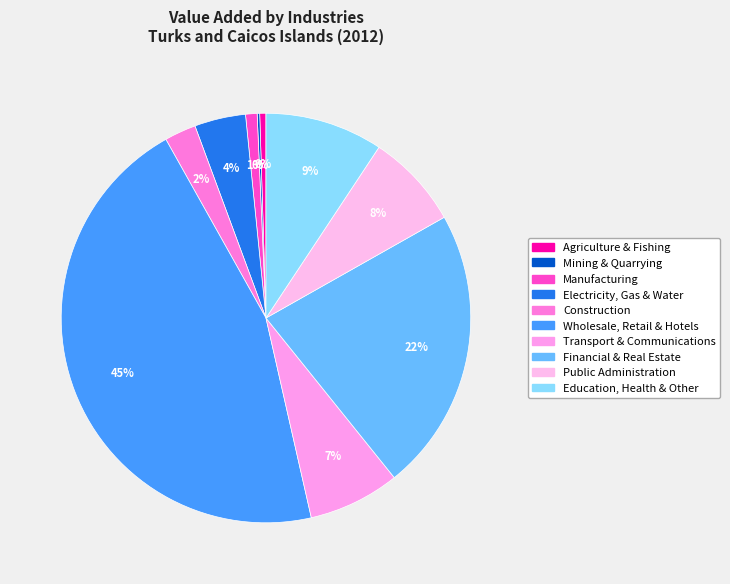

Does any single category account for the majority?

No